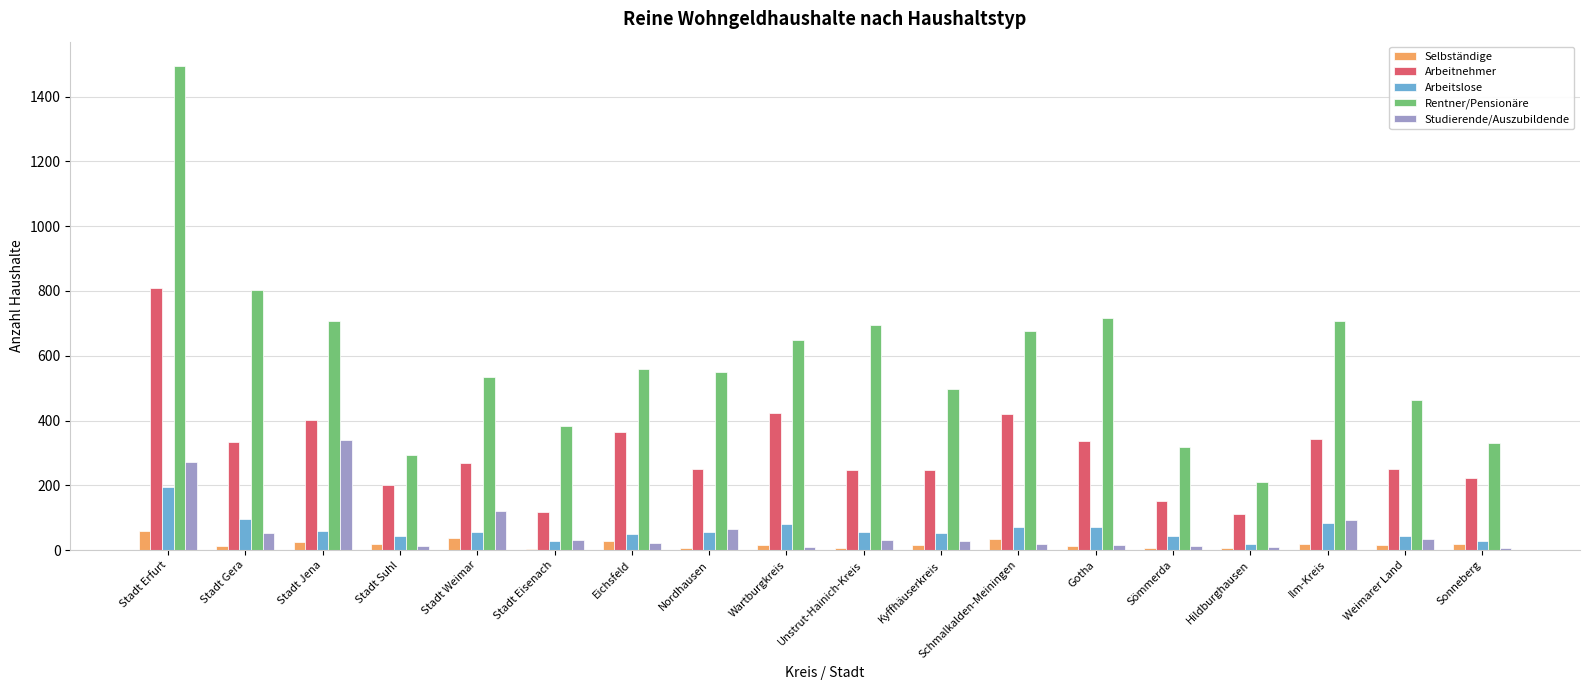

What are all the series names shown in the legend?

Selbständige, Arbeitnehmer, Arbeitslose, Rentner/Pensionäre, Studierende/Auszubildende